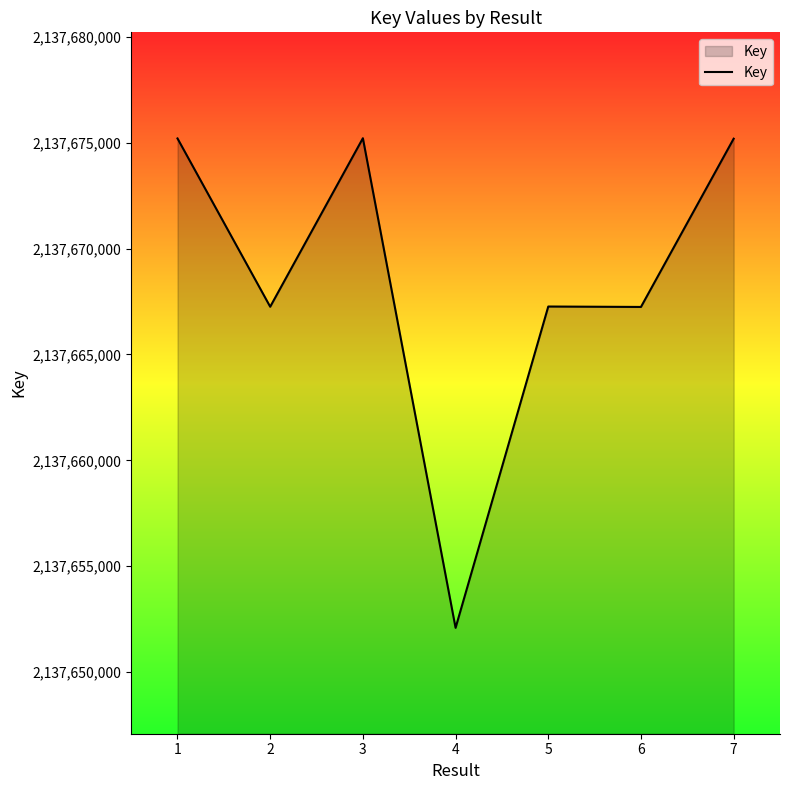

What is the smallest value displayed?

2137652092